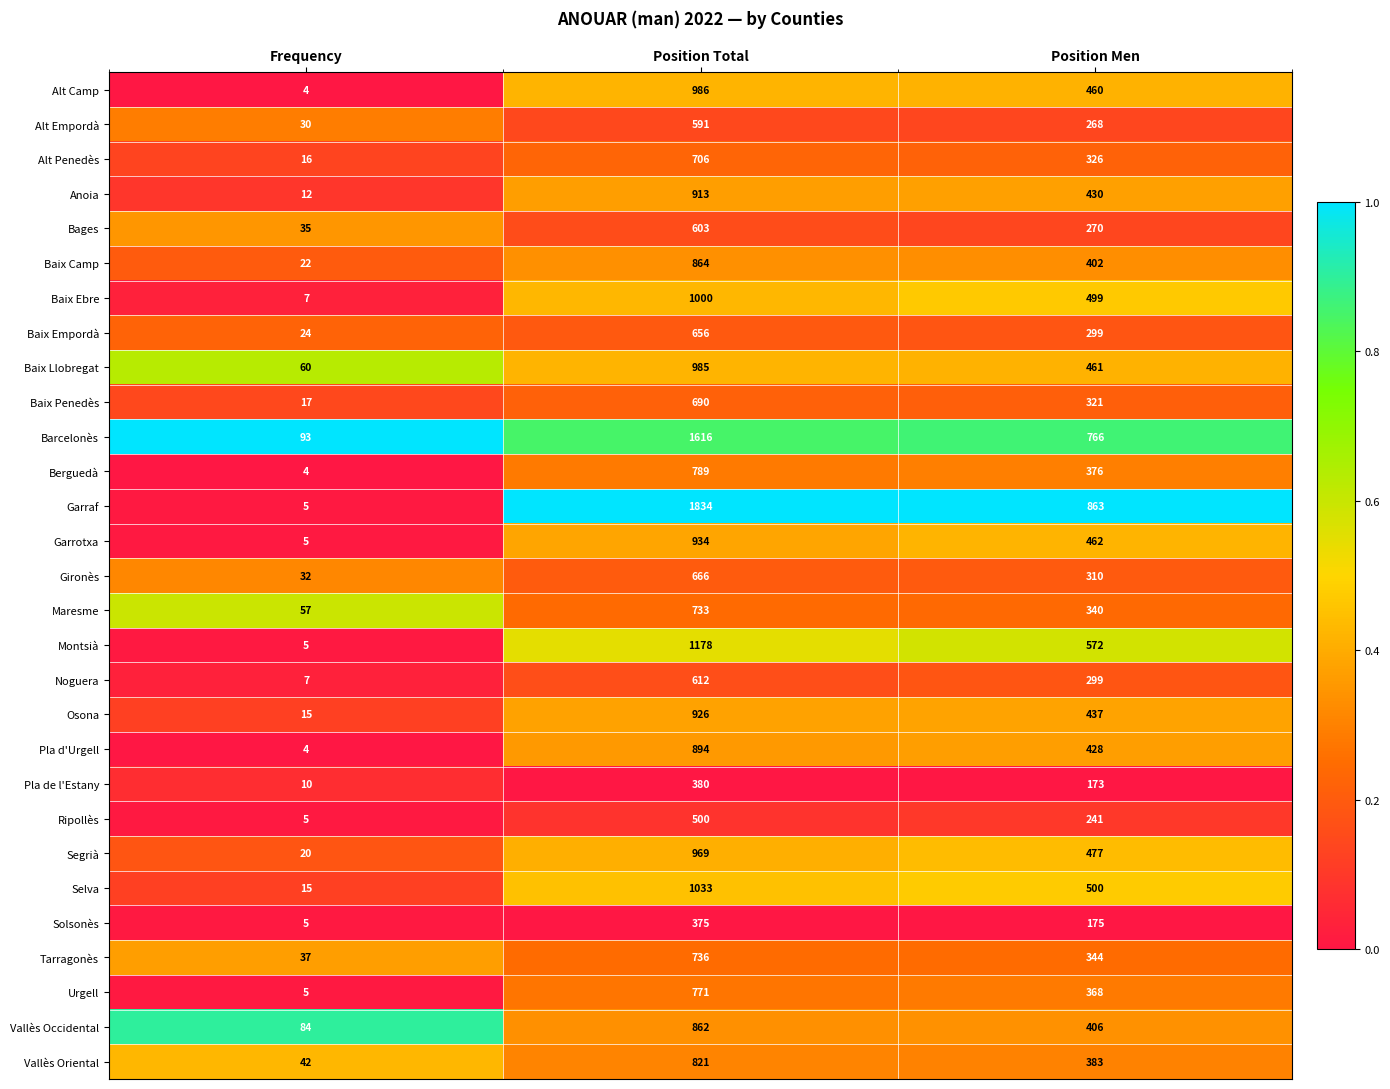

At which category does the chart reach its peak across all series?

Position Total